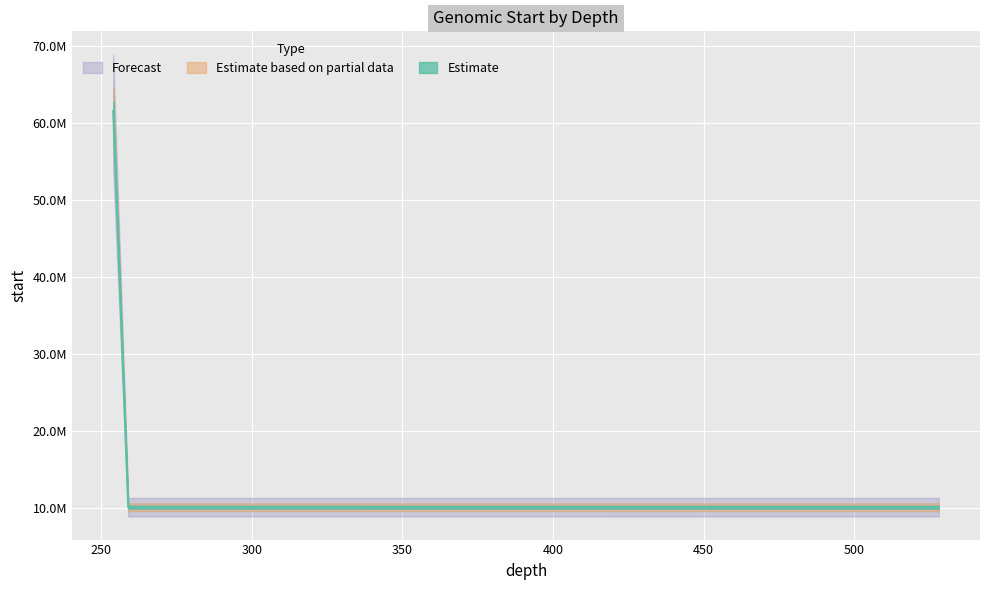

Is this an area chart (filled region under the line)?

No